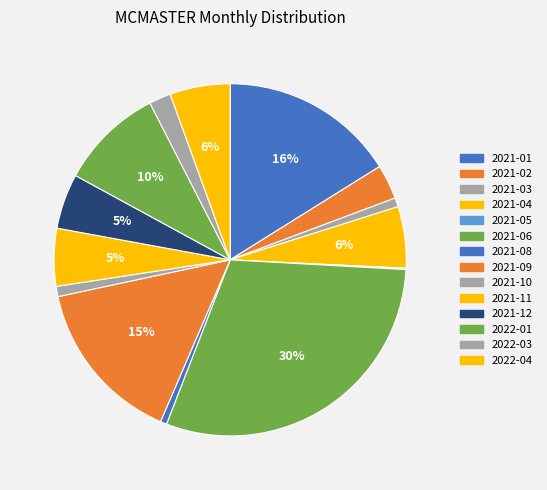

Approximately how many times larger is the value at 2021-10 compared to 2021-05?

8.0